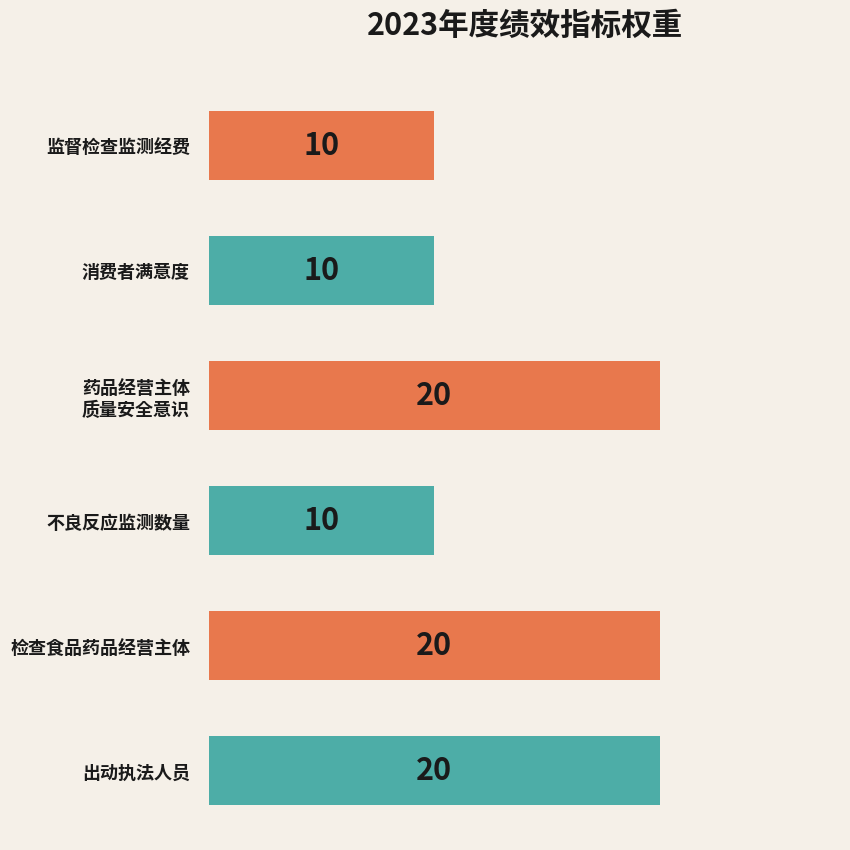

Are the bars horizontal?

Yes